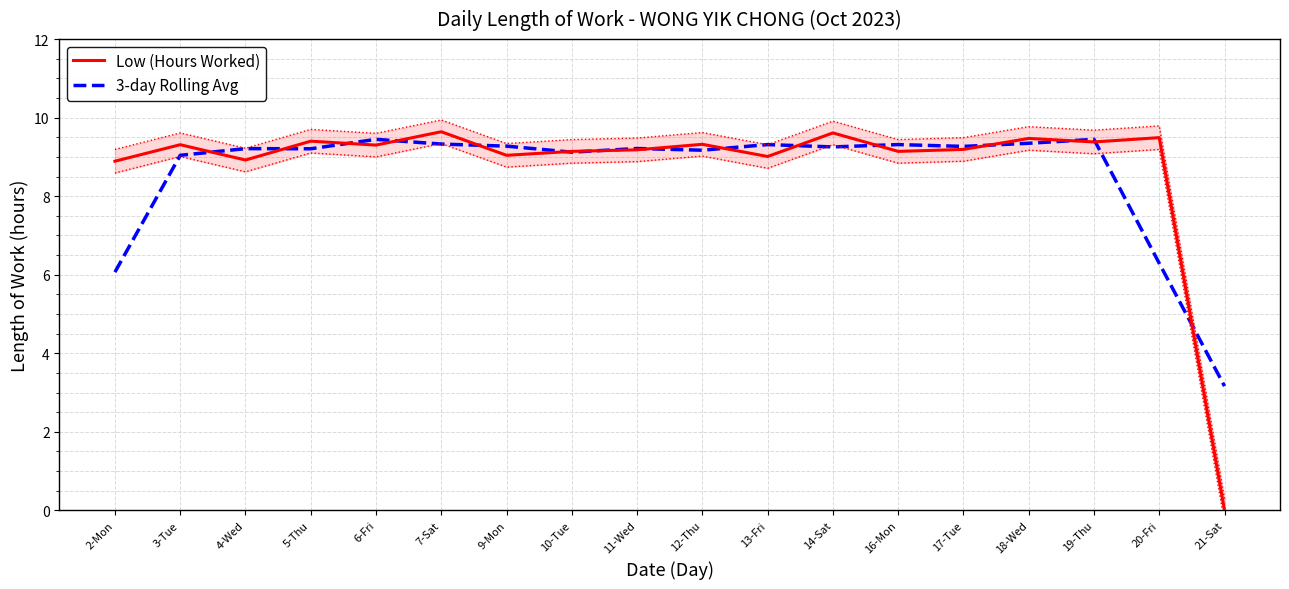

Reading right to left, extract all data points from this chart.

Low (Hours Worked): 21-Sat=0.0	20-Fri=9.5	19-Thu=9.4	18-Wed=9.5	17-Tue=9.2	16-Mon=9.1	14-Sat=9.6	13-Fri=9.0	12-Thu=9.3	11-Wed=9.2	10-Tue=9.1	9-Mon=9.0	7-Sat=9.6	6-Fri=9.3	5-Thu=9.4	4-Wed=8.9	3-Tue=9.3	2-Mon=8.9
3-day Rolling Avg: 21-Sat=3.2	20-Fri=6.3	19-Thu=9.4	18-Wed=9.3	17-Tue=9.3	16-Mon=9.3	14-Sat=9.3	13-Fri=9.3	12-Thu=9.2	11-Wed=9.2	10-Tue=9.1	9-Mon=9.3	7-Sat=9.3	6-Fri=9.4	5-Thu=9.2	4-Wed=9.2	3-Tue=9.0	2-Mon=6.1